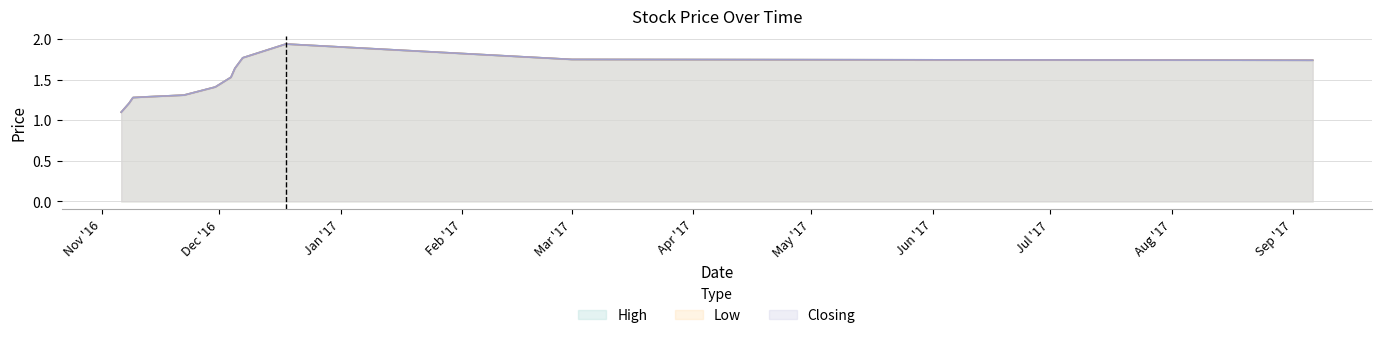

Does the chart have visible grid lines?

Yes